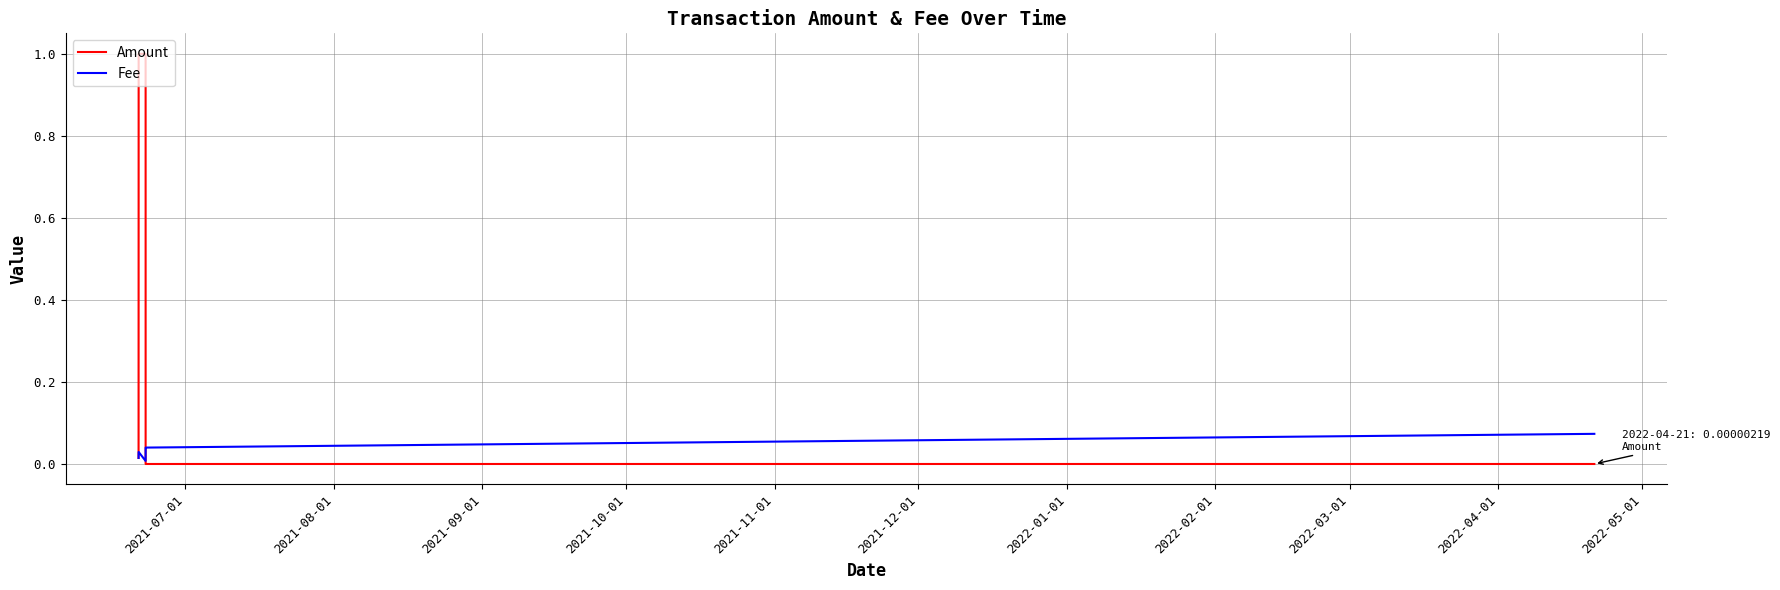

List the series in order of their overall mean, highest first.

Amount, Fee